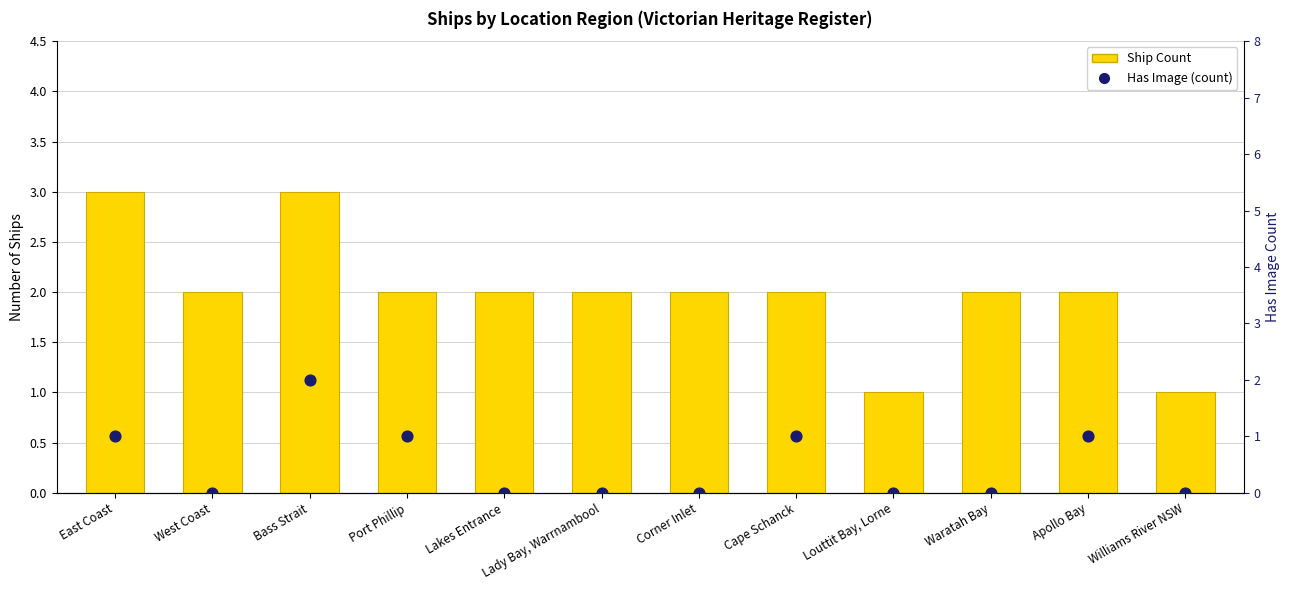

What are all the series names shown in the legend?

Ship Count, Has Image (count)